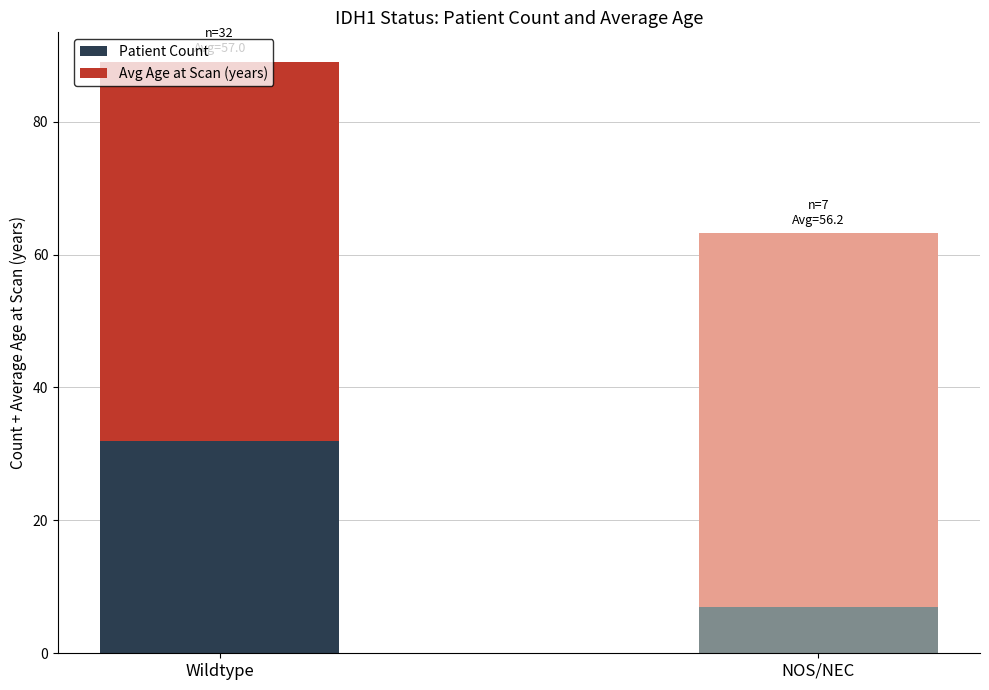

Read the Patient Count value at Wildtype.

32.0